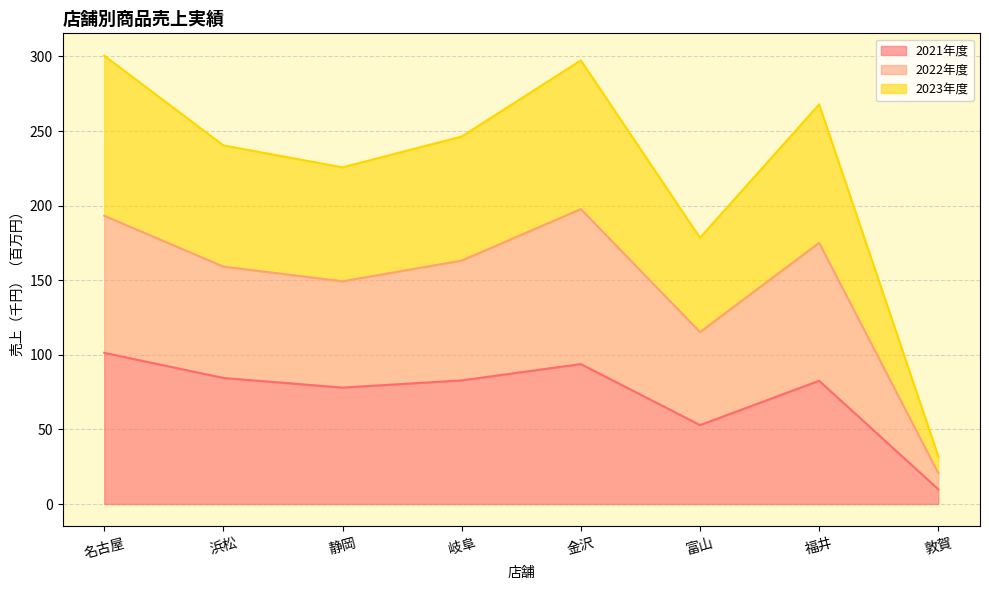

What is the greatest value displayed?

300.5